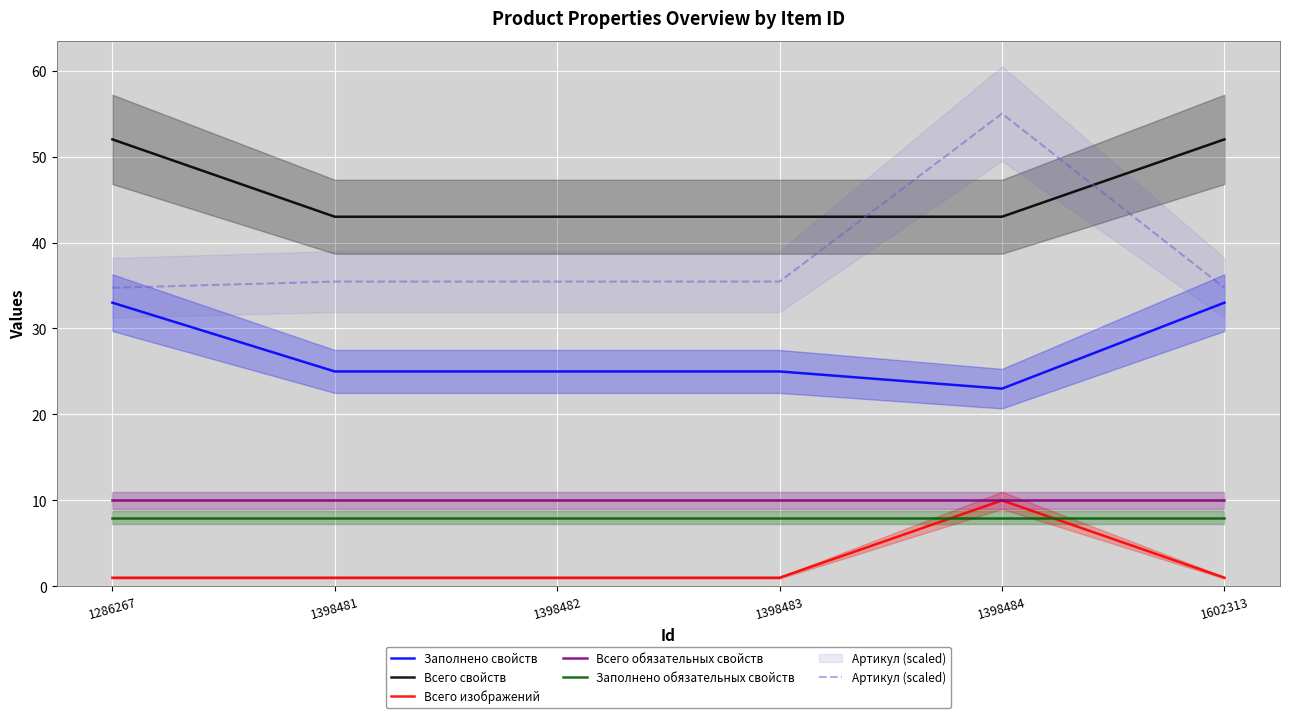

What is the difference between the second highest and minimum values in the Всего свойств series?

9.0